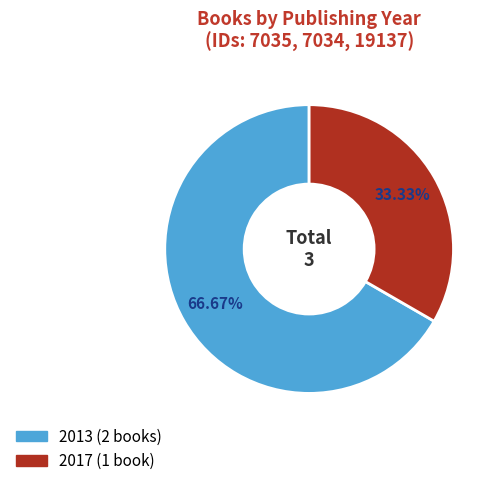

Is there a majority slice in this chart?

Yes